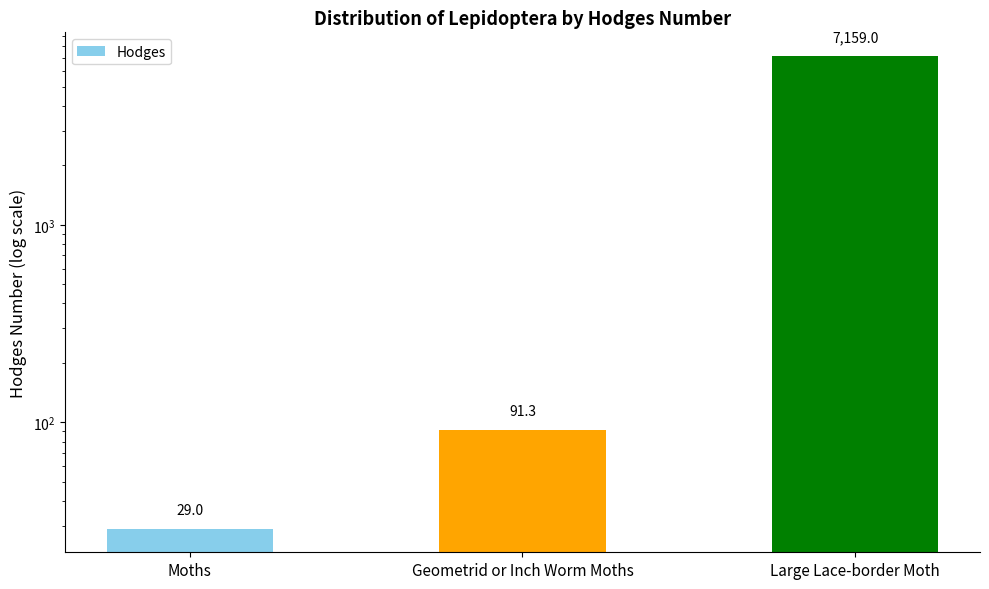

Reading right to left, extract all data points from this chart.

7159.0	91.3	29.0